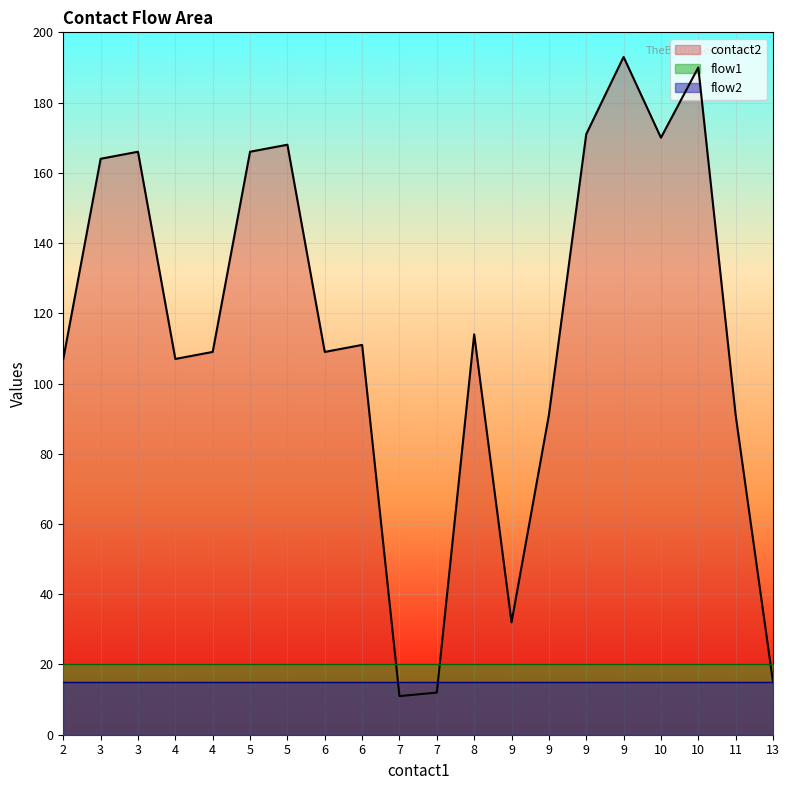

What is the difference between the contact2 values at 9 and 2?

75